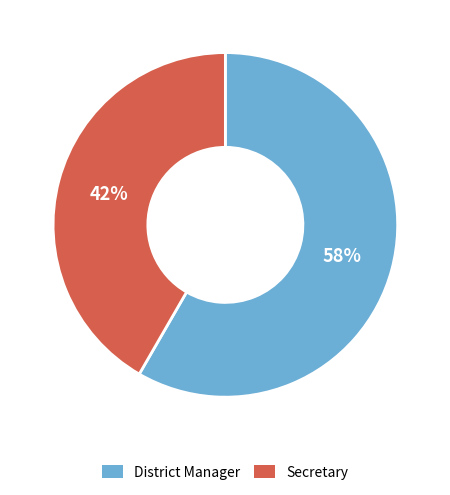

What is the smallest slice in the pie chart?

Secretary